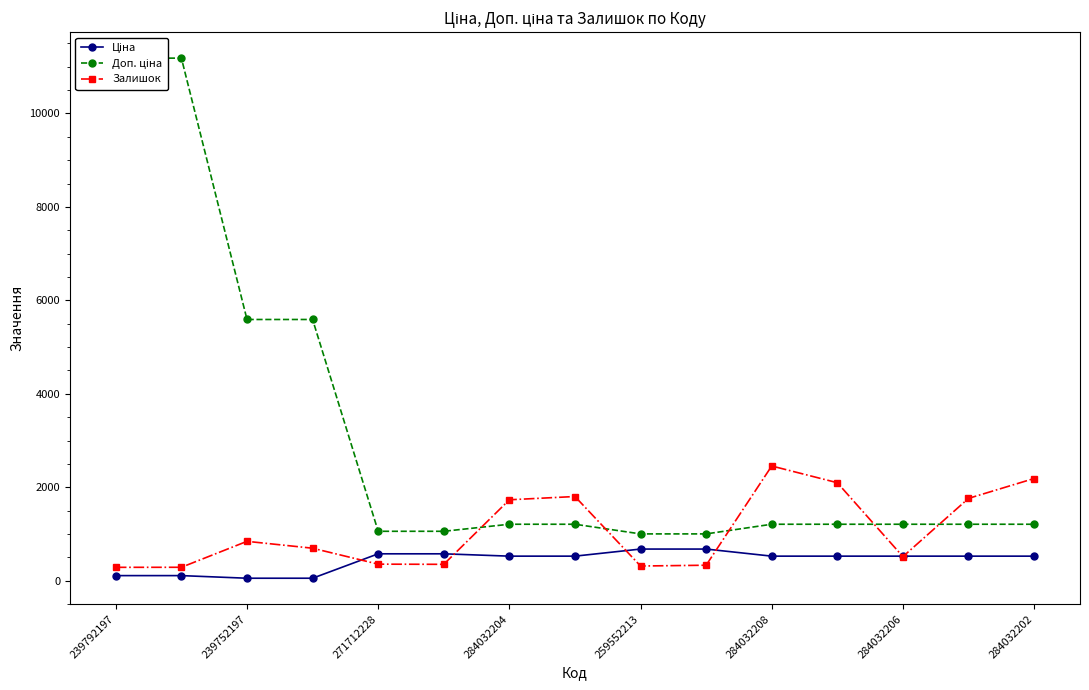

Does the chart display data point markers on the line(s)?

Yes